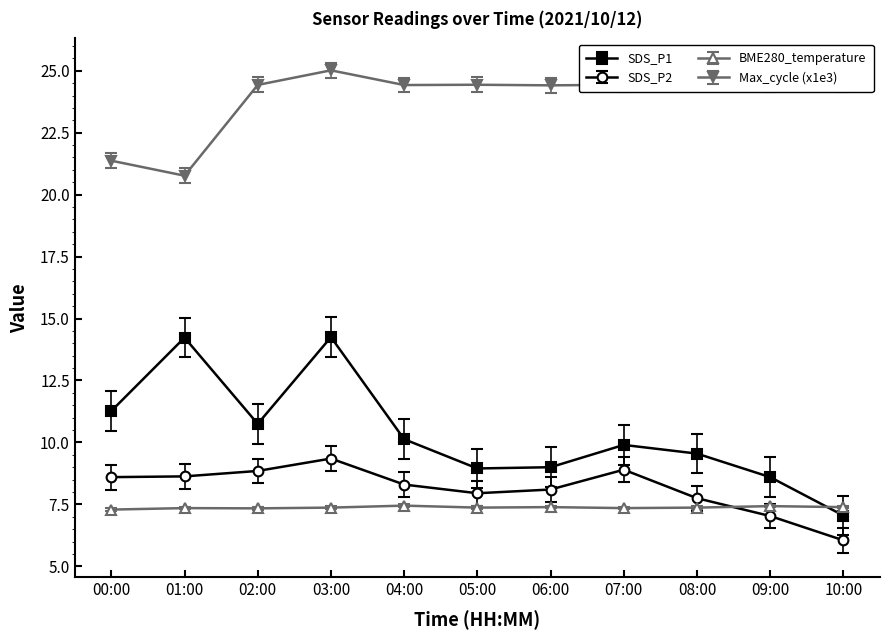

What is the label of the 9th point from the right?

02:00